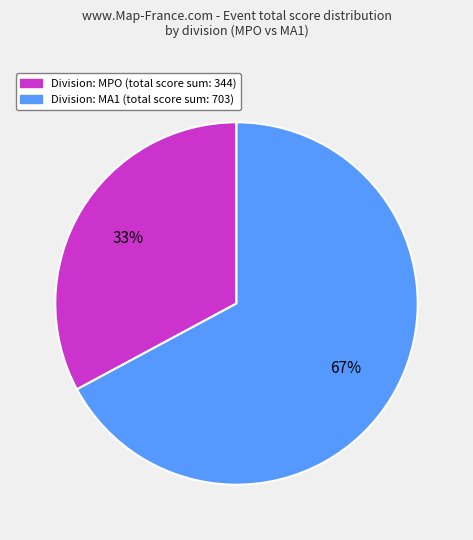

To the nearest percent, what is the difference between the largest and smallest slice percentages?

34%